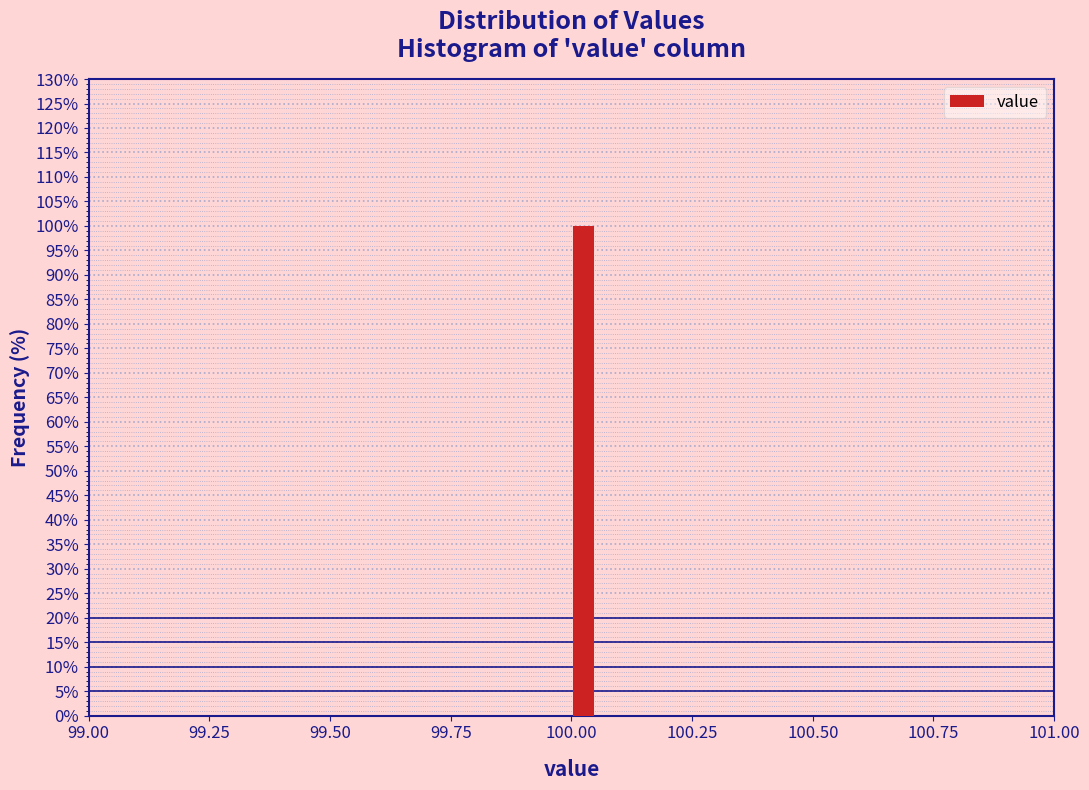

Around what value on the x-axis is the tallest bar? Give the approximate position of its centre, as read against the axis.

100.05